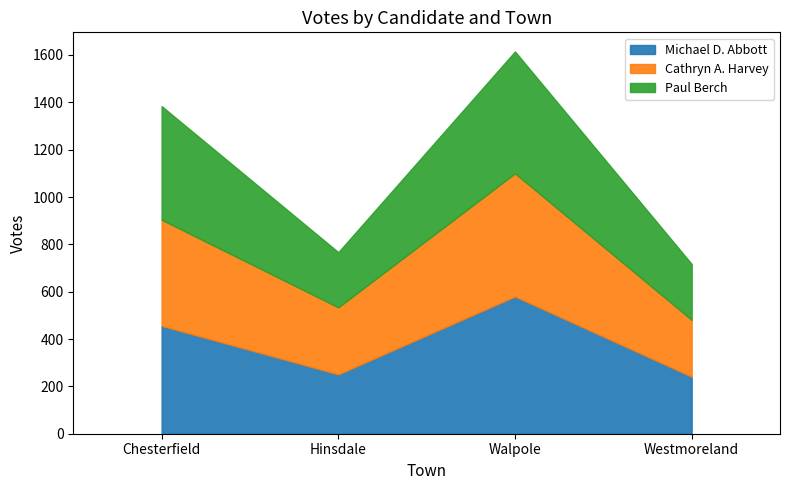

At which label is Paul Berch closest to 374?

Chesterfield